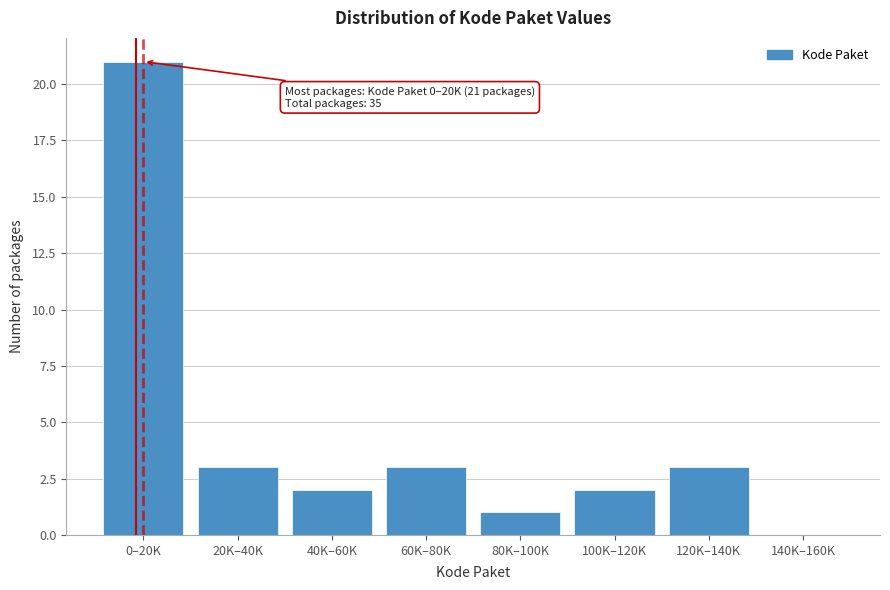

Reading left to right, list all the values displayed in this chart.

0–20K=21	20K–40K=3	40K–60K=2	60K–80K=3	80K–100K=1	100K–120K=2	120K–140K=3	140K–160K=0